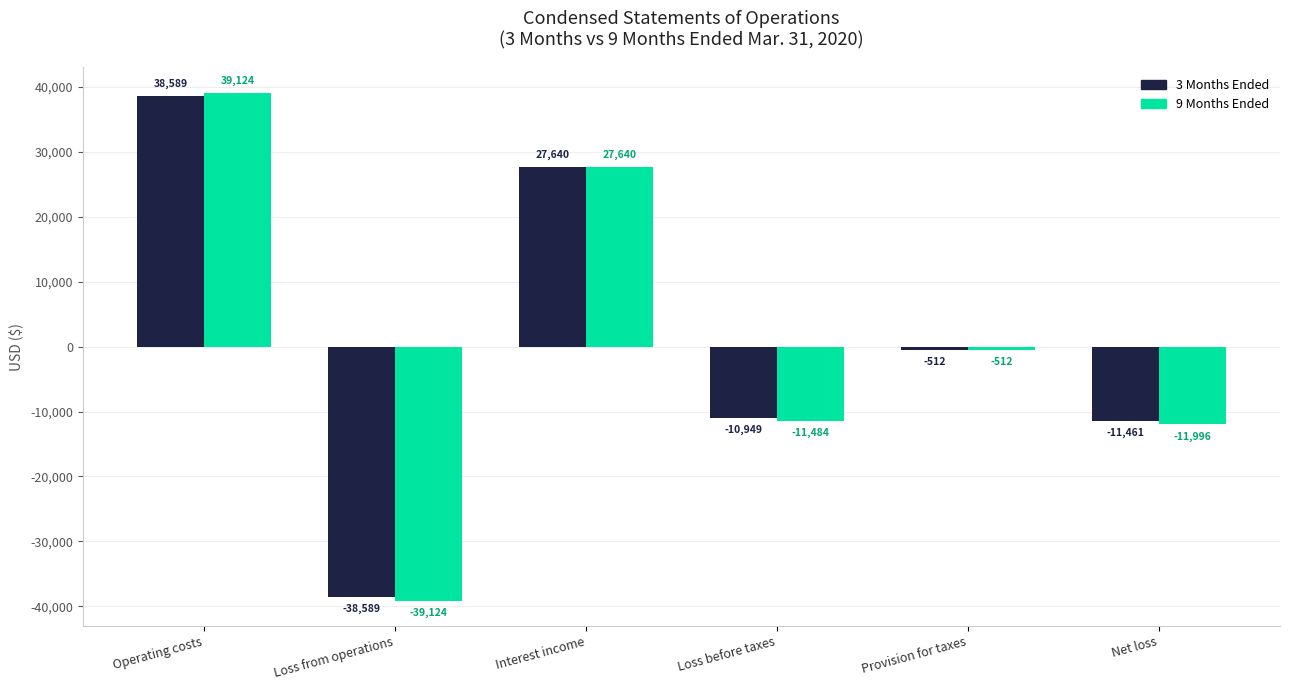

At which label does 3 Months Ended first exceed -512?

Operating costs